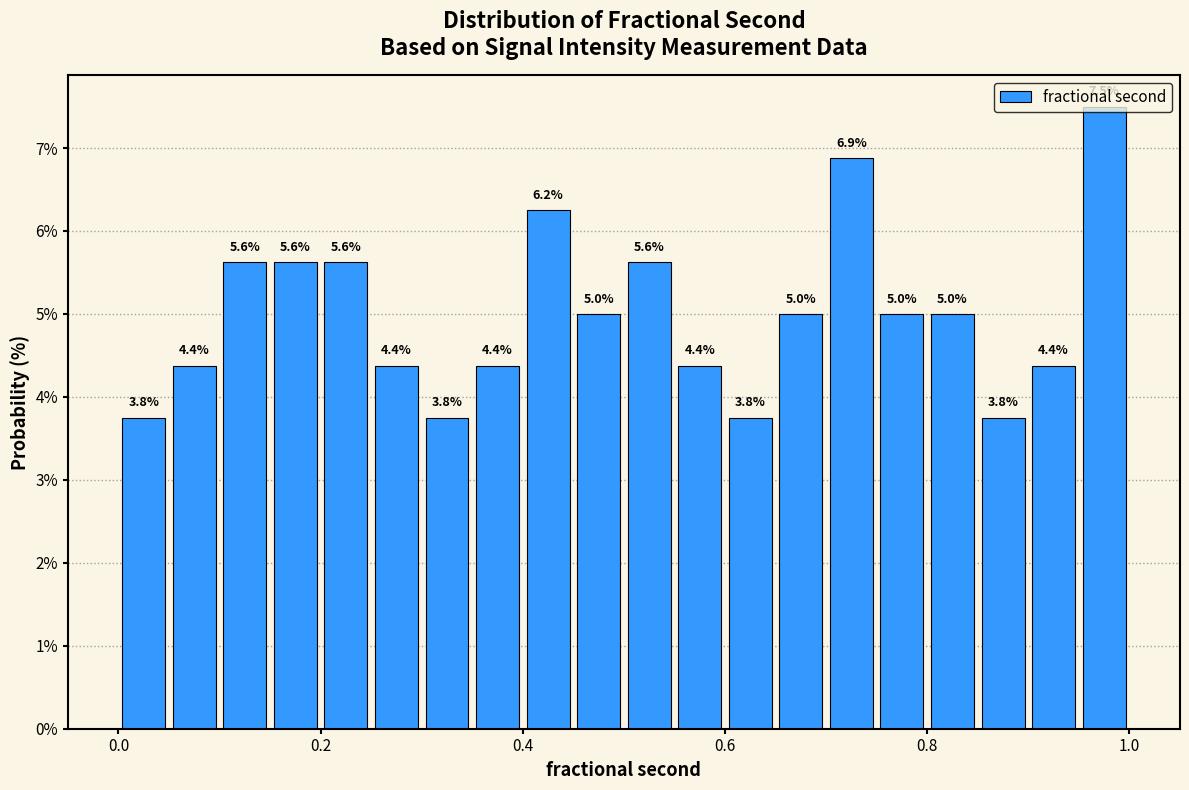

Around what value on the x-axis is the tallest bar? Give the approximate position of its centre, as read against the axis.

0.98